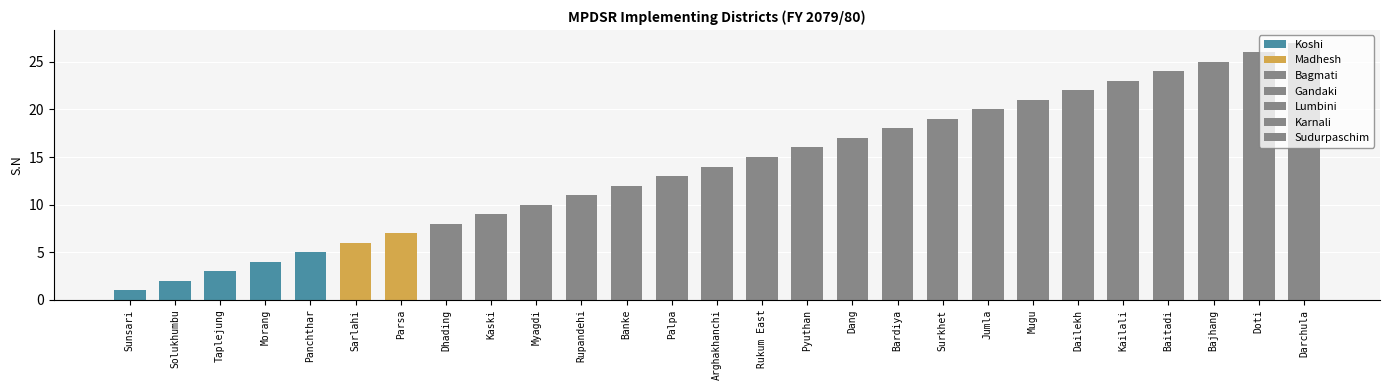

What is the ratio of the value at Surkhet to the value at Bardiya?

1.1